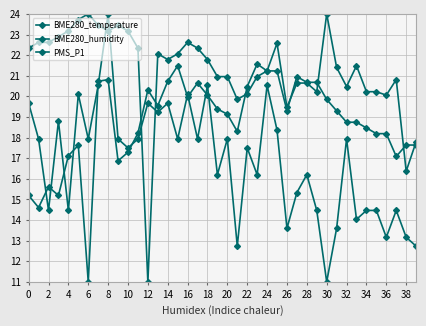

How many series are shown in this chart?

3